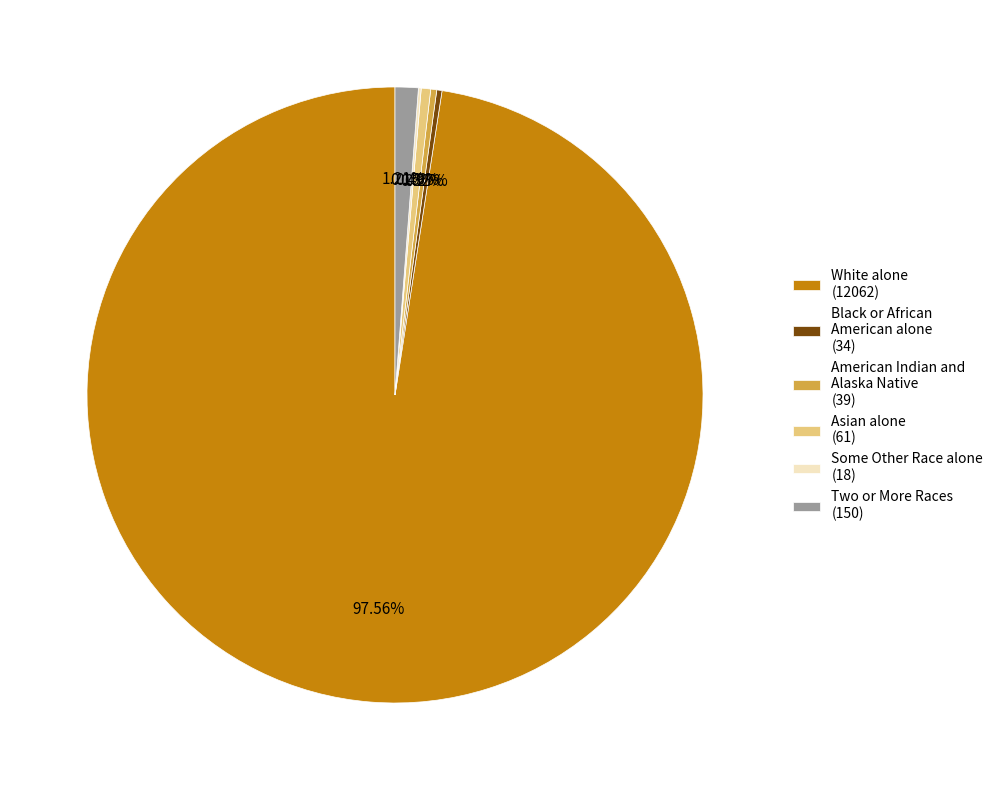

Is there a majority slice in this chart?

Yes